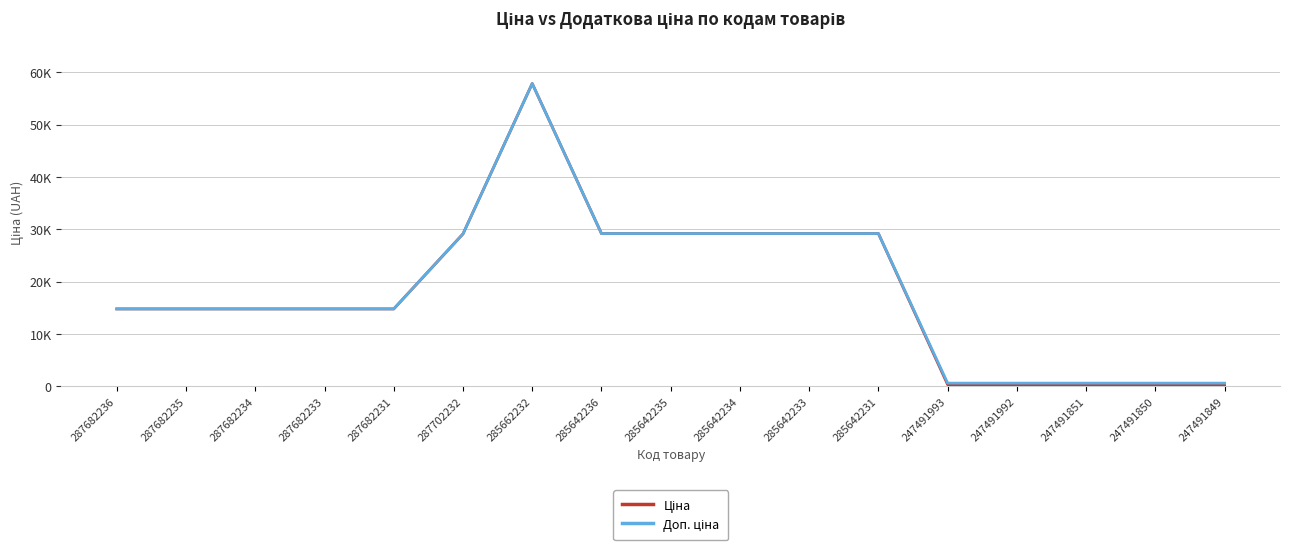

Which series has the largest range (max minus min)?

Ціна